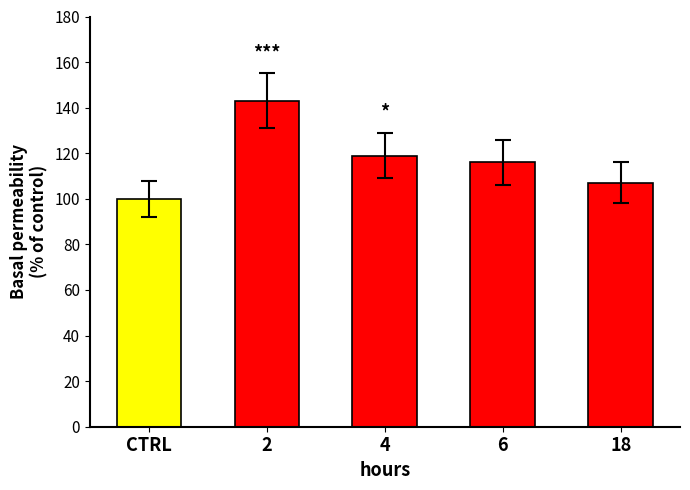

What is the sum of the values at 18 and 2?

250